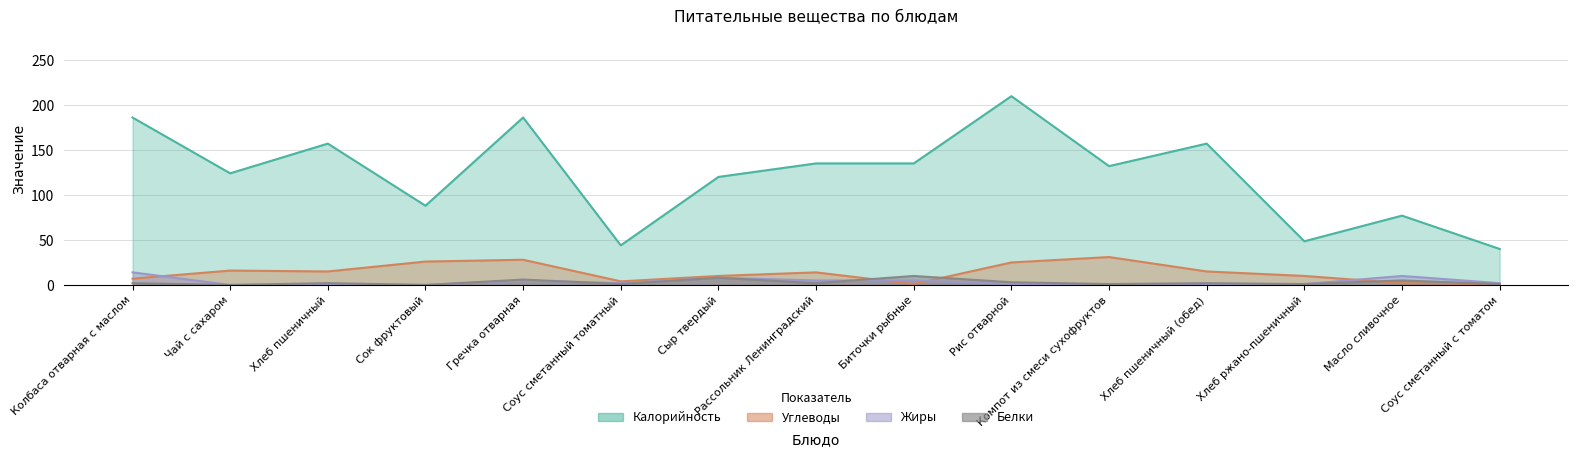

List the labels in order of Калорийность value, largest first.

Рис отварной, Колбаса отварная с маслом, Гречка отварная, Хлеб пшеничный, Хлеб пшеничный (обед), Рассольник Ленинградский, Биточки рыбные, Компот из смеси сухофруктов, Чай с сахаром, Сыр твердый, Сок фруктовый, Масло сливочное, Хлеб ржано-пшеничный, Соус сметанный томатный, Соус сметанный с томатом